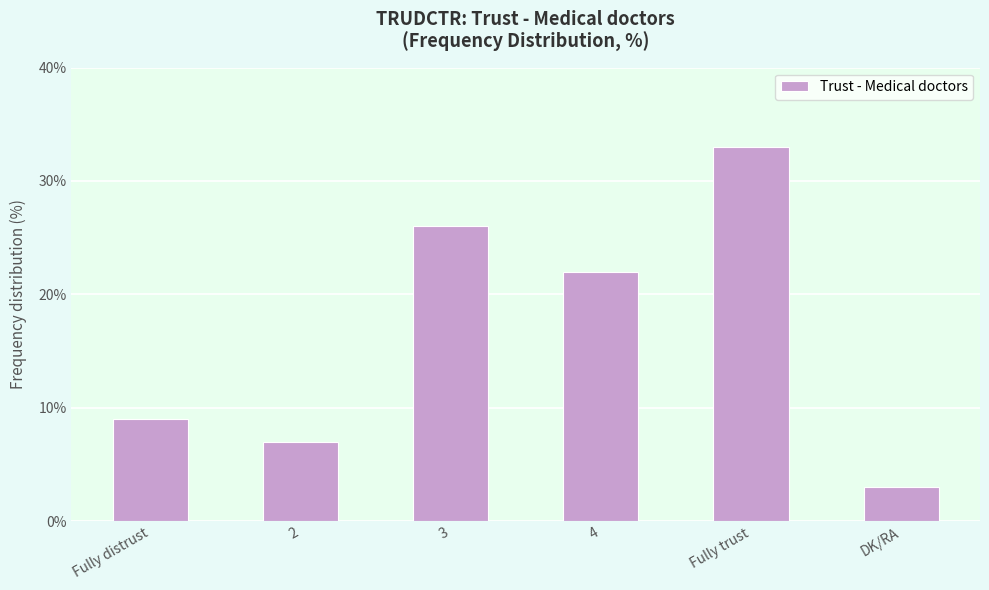

What is the minimum value shown in the chart?

3